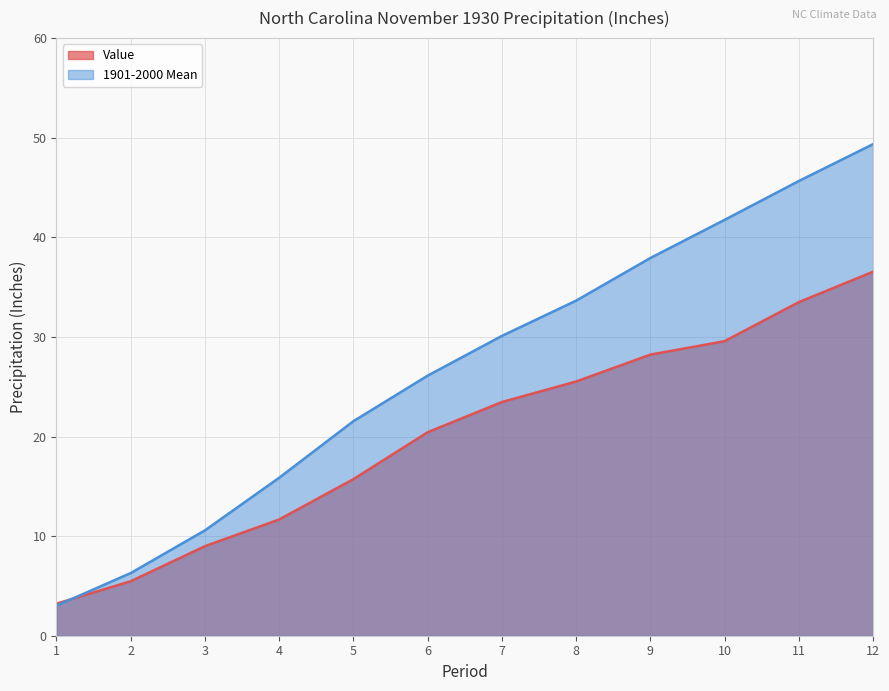

What is the greatest value displayed?

49.4